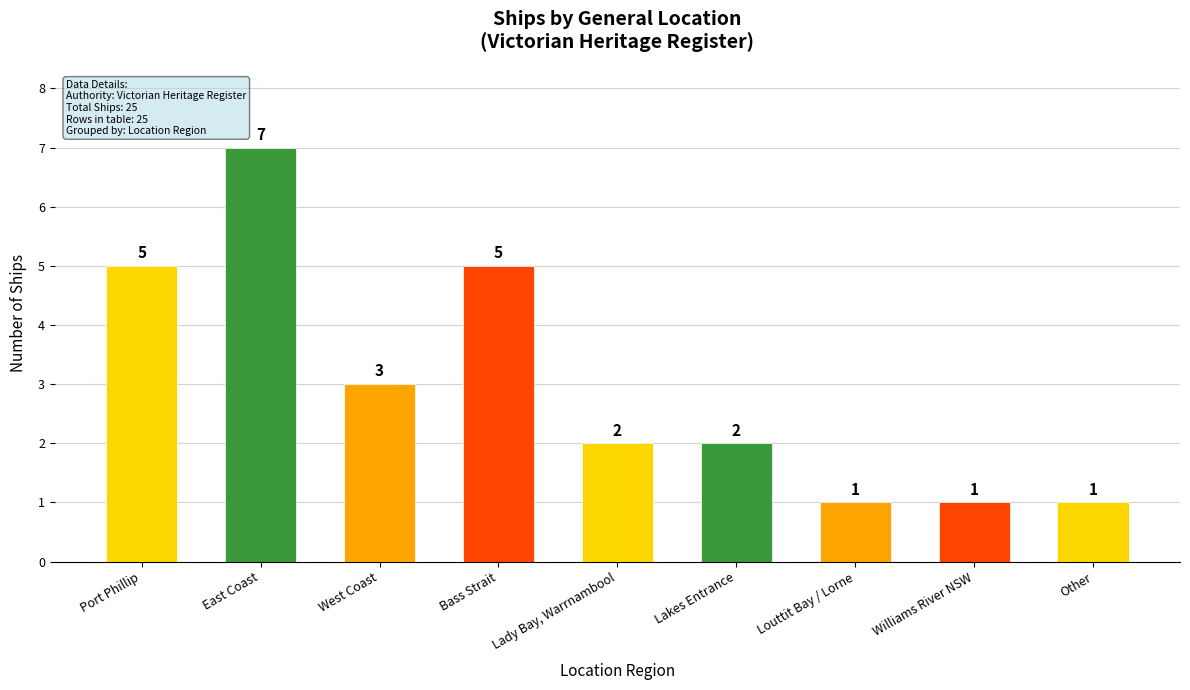

True or false: the data shows 1 at Lady Bay, Warrnambool.

False